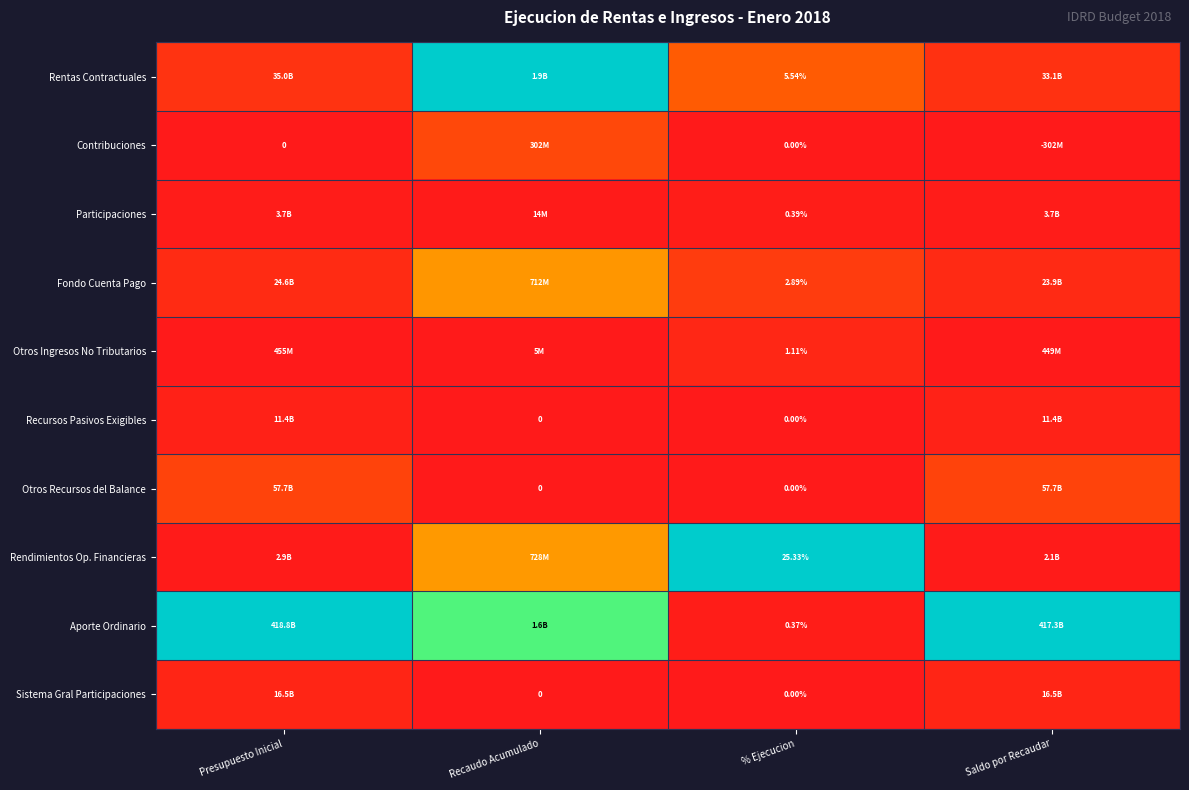

Is the value of Otros Recursos del Balance at Recaudo Acumulado greater than the value of Fondo Cuenta Pago at % Ejecucion?

No